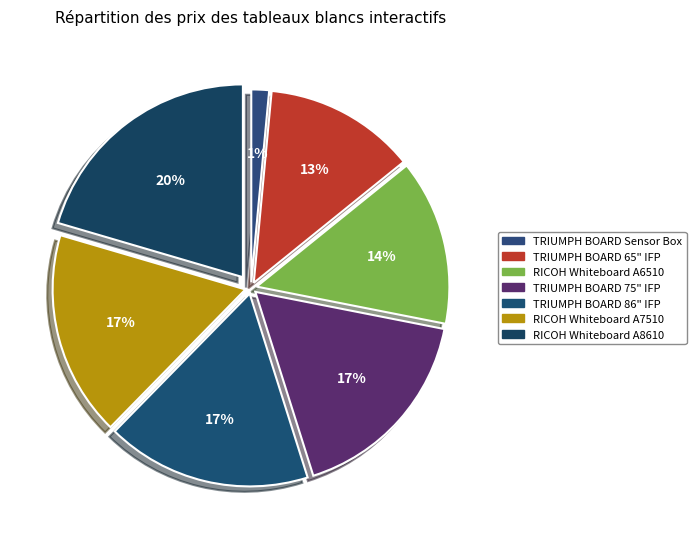

Is RICOH Whiteboard A8610 the majority of the pie?

No